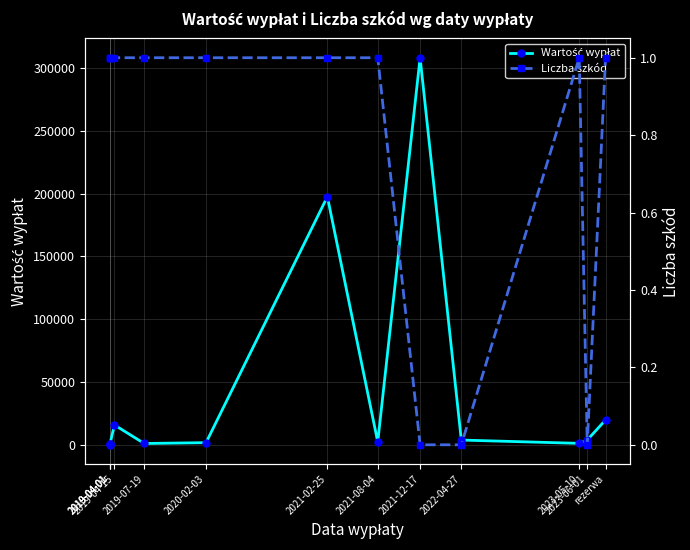

Which series has the largest range (max minus min)?

Wartość wypłat